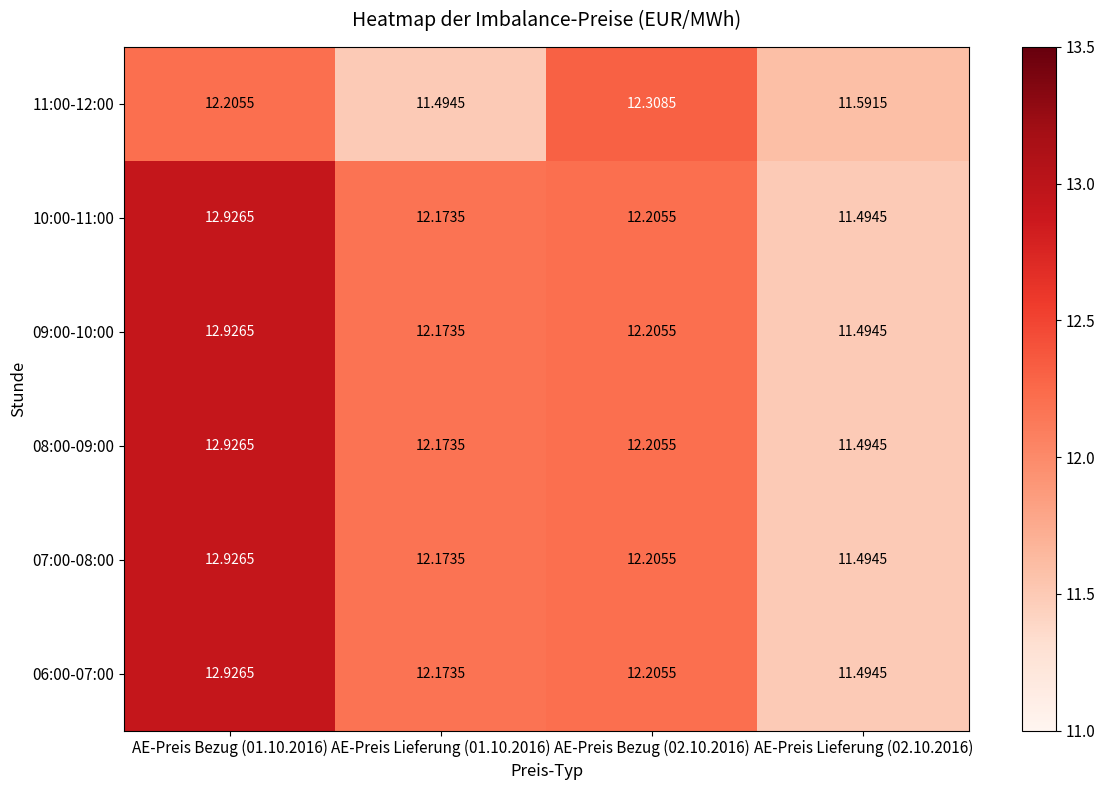

Is the value of 11:00-12:00 at AE-Preis Lieferung (01.10.2016) greater than the value of 09:00-10:00 at AE-Preis Lieferung (01.10.2016)?

No